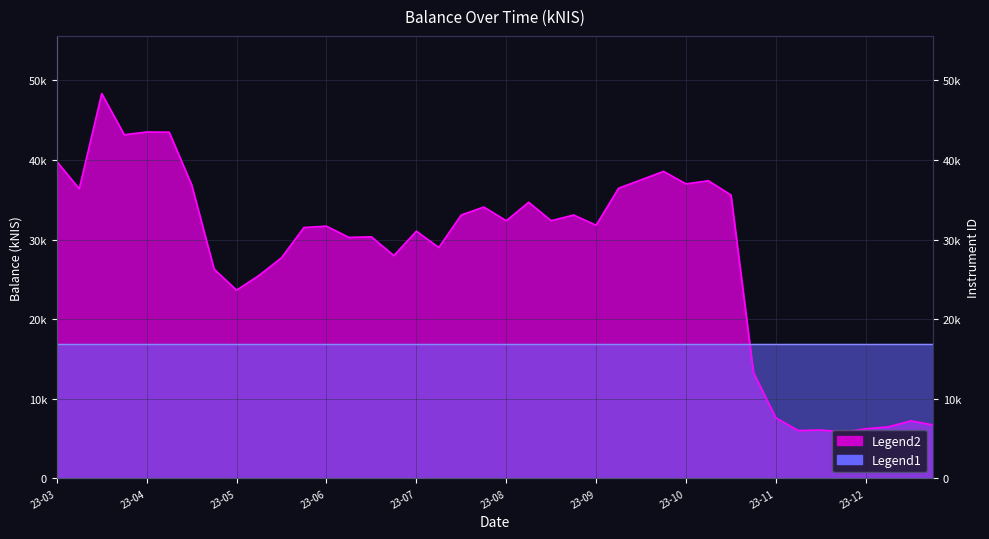

What value does the data have at 23-08?

32368.3